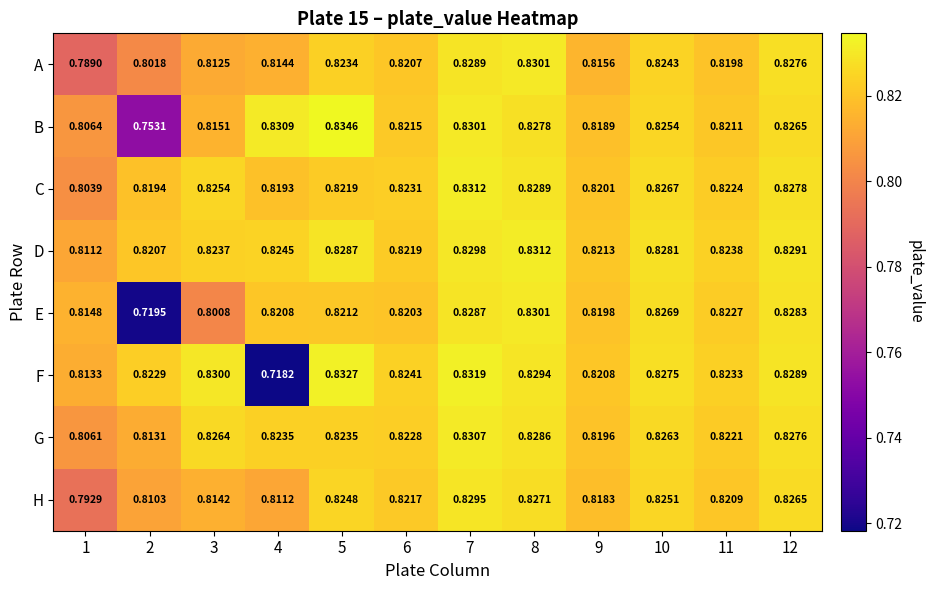

Which series has the widest spread of values?

F